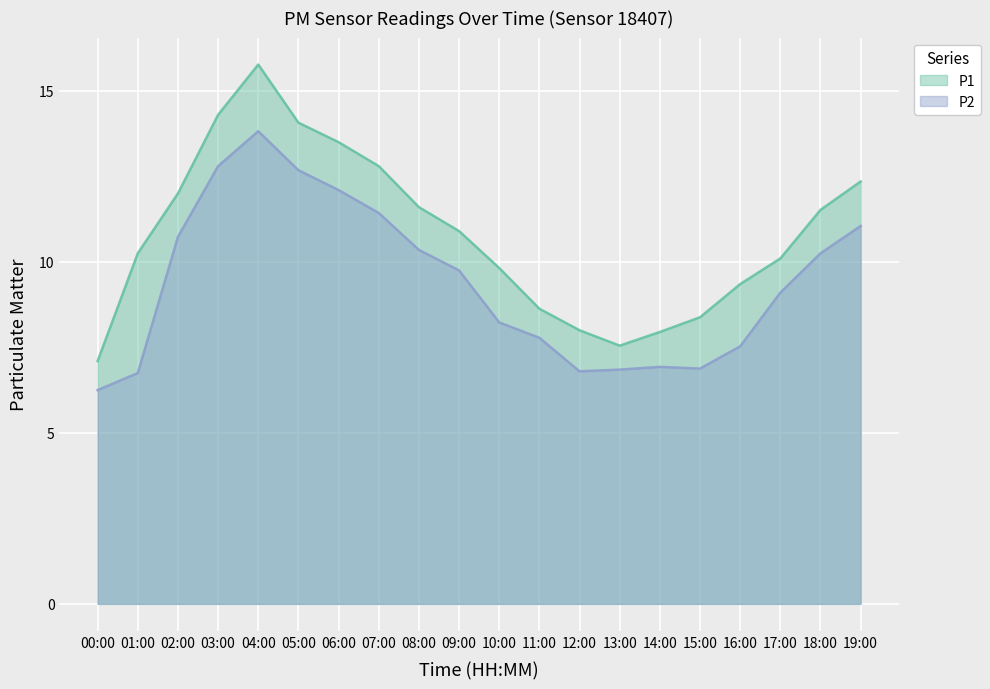

What are all the series names shown in the legend?

P1, P2